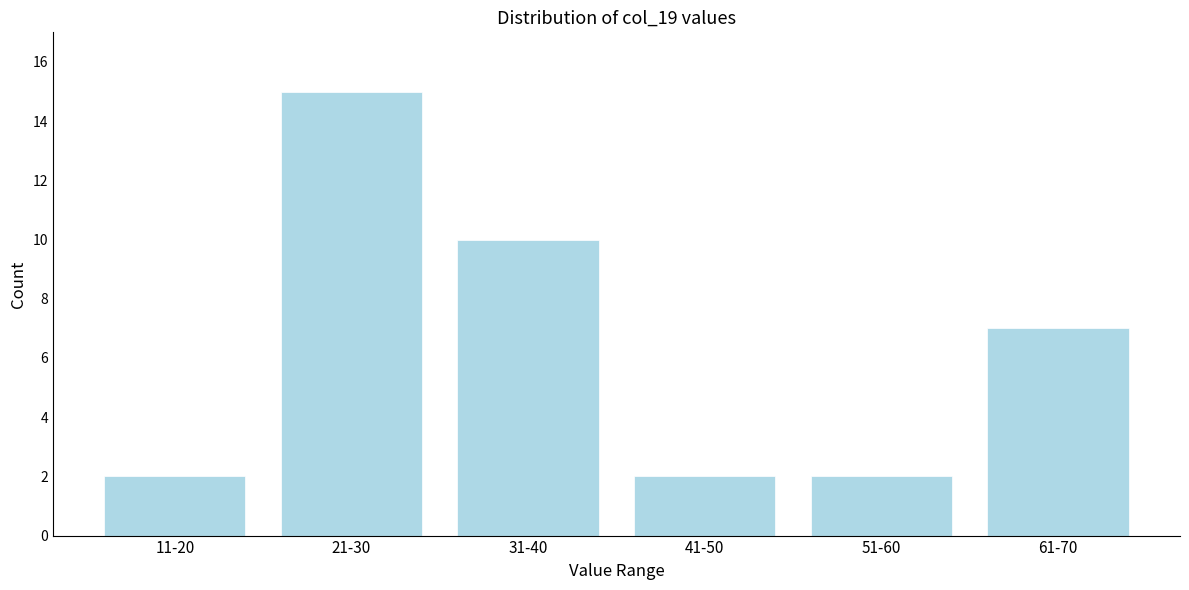

Reading left to right, extract all data points from this chart.

2	15	10	2	2	7